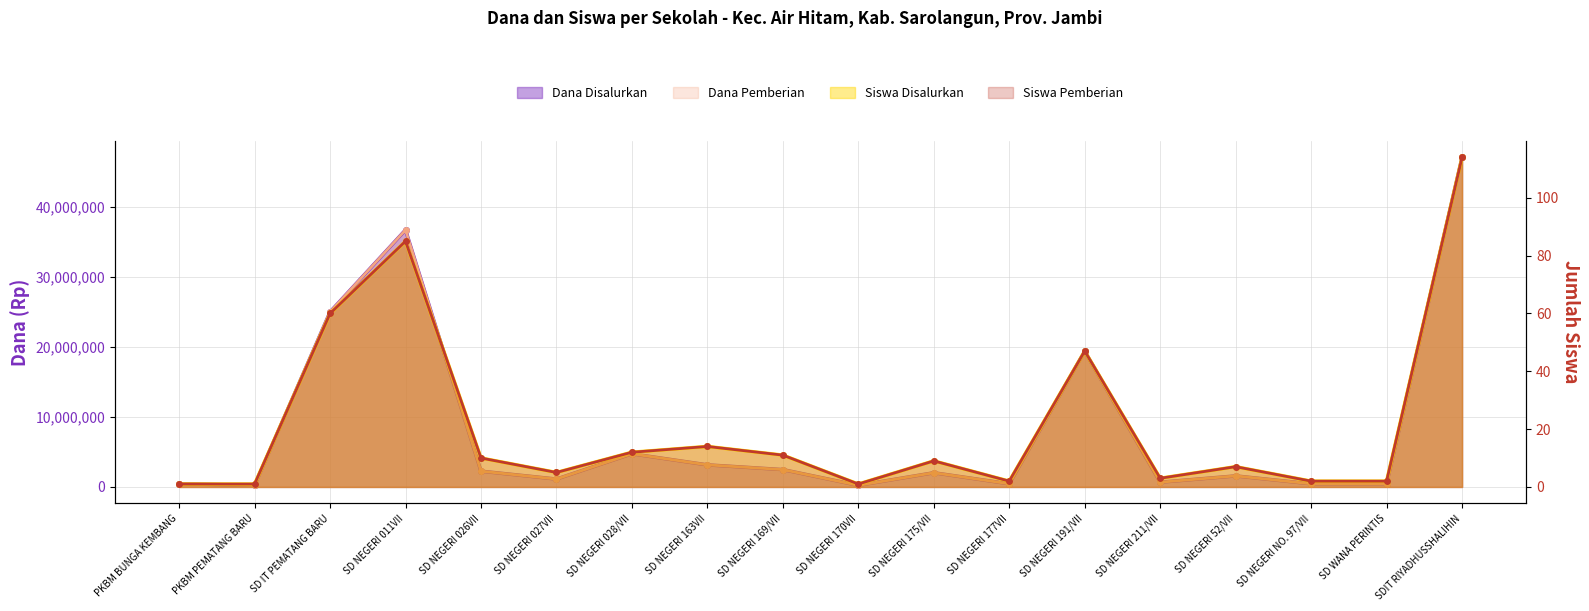

True or false: Dana Disalurkan and Dana Pemberian cross at least once.

False